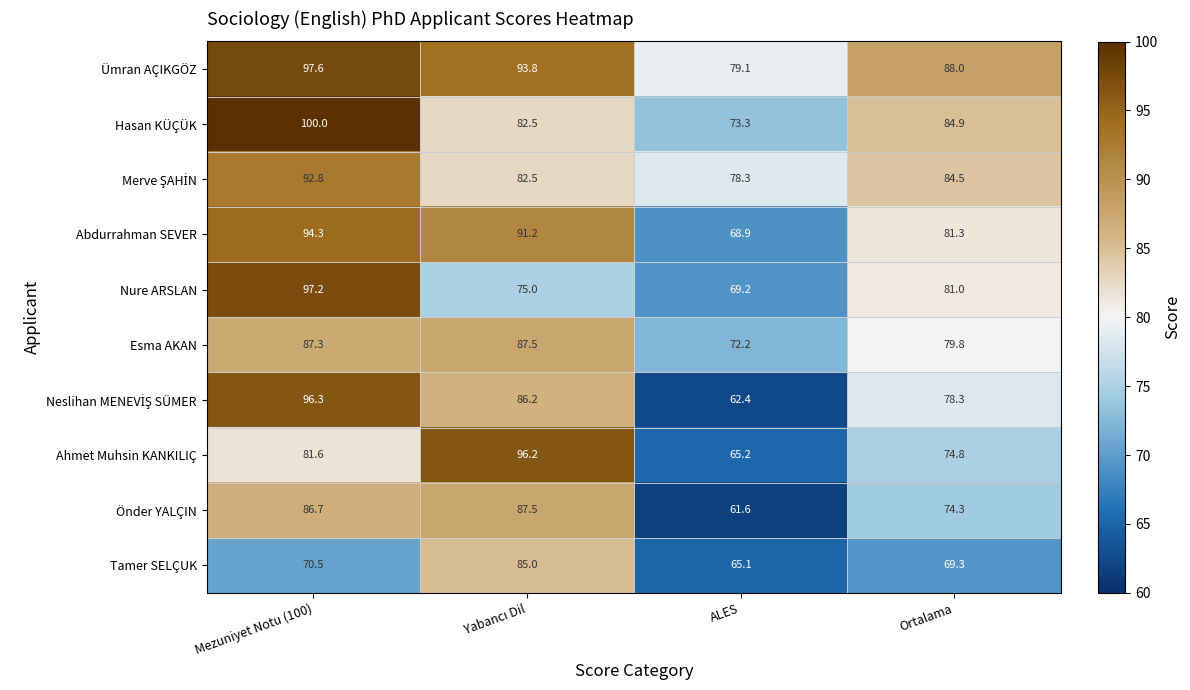

What is the difference between the highest and lowest values at ALES?

17.5